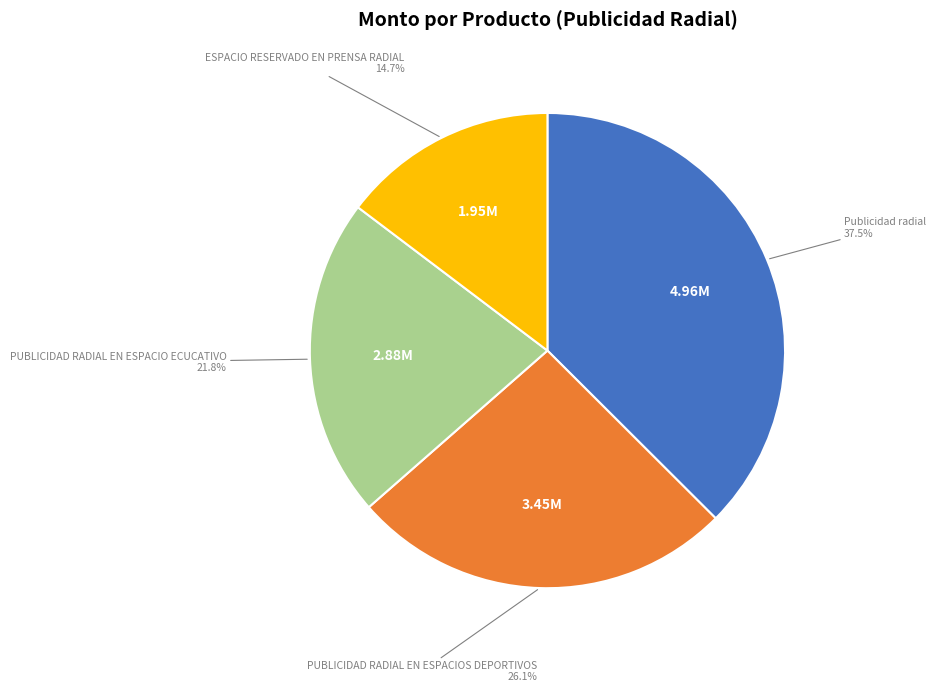

How many slices are in this pie chart?

4